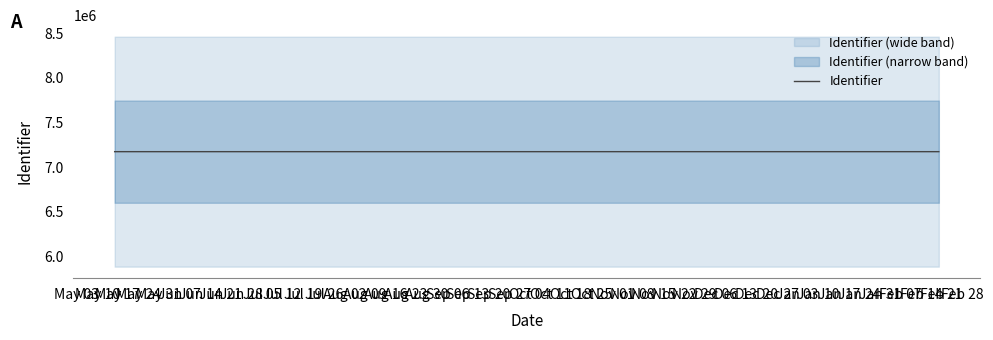

What is the highest value of the Identifier series?

7172429